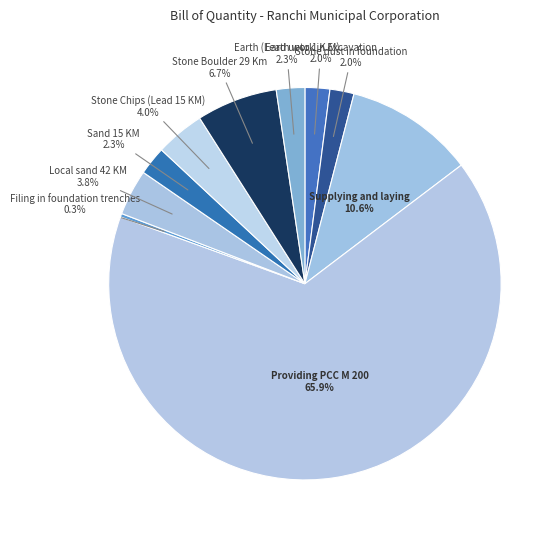

Does Stone dust in foundation represent more than half of the total?

No